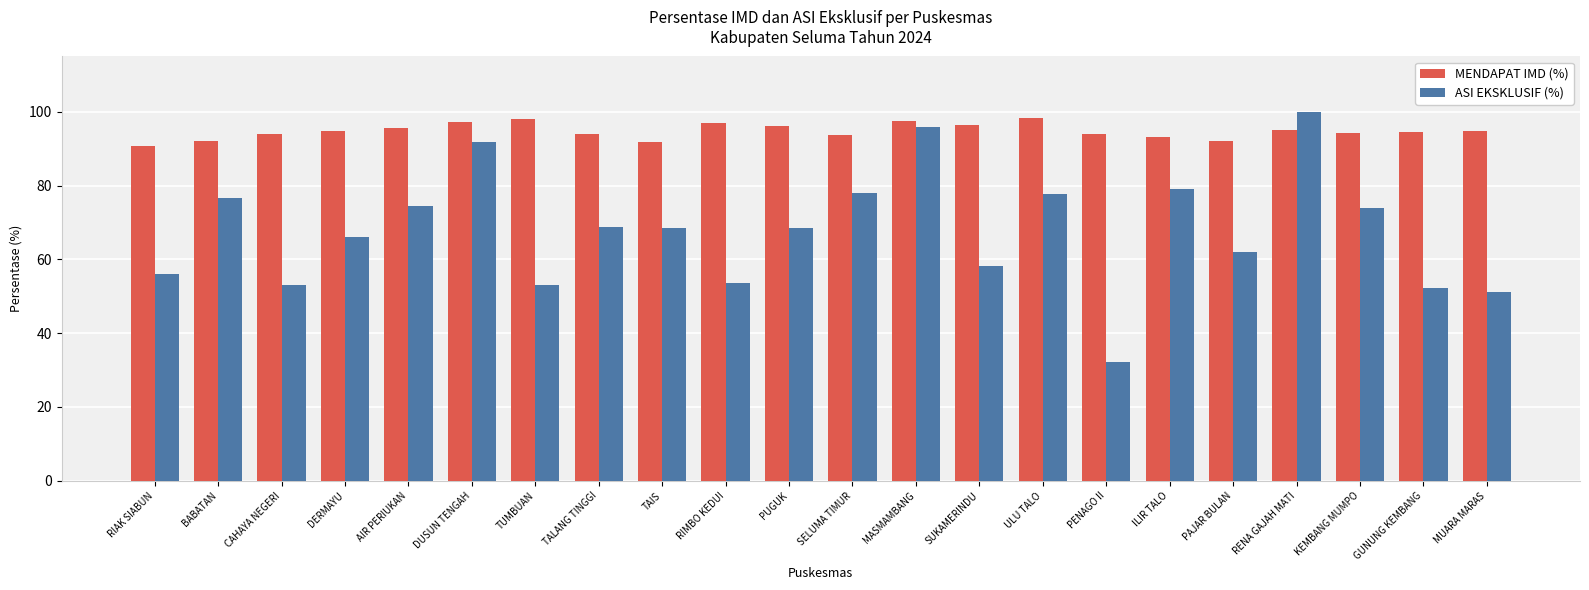

Rank the series at ILIR TALO from lowest to highest value.

ASI EKSKLUSIF (%), MENDAPAT IMD (%)